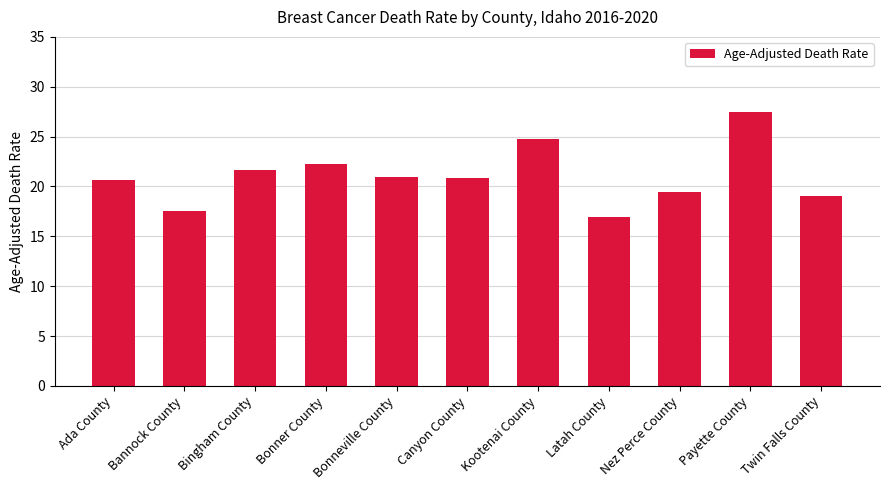

What is the label of the 2nd bar from the right?

Payette County